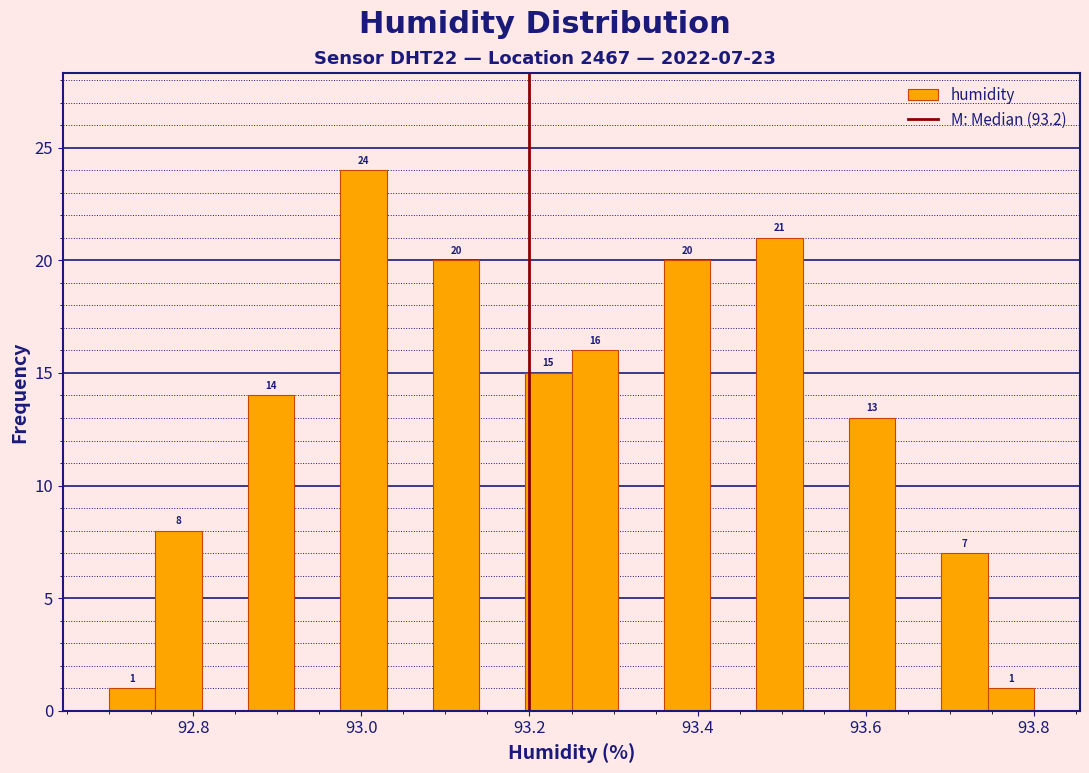

Read against the x-axis, roughly where is the centre of the tallest bar?

93.00